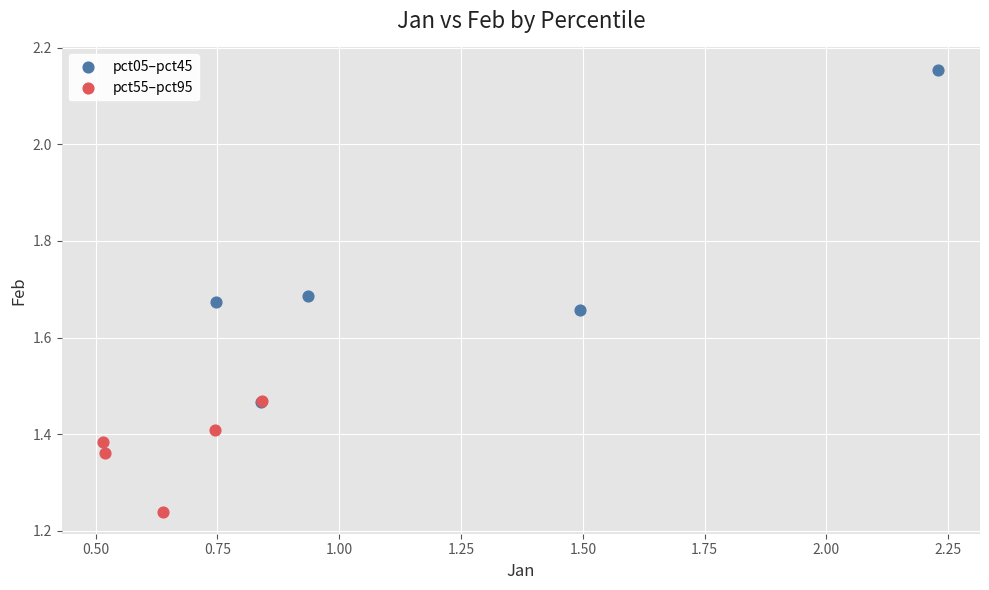

Which series has the widest spread of Y values?

pct05–pct45